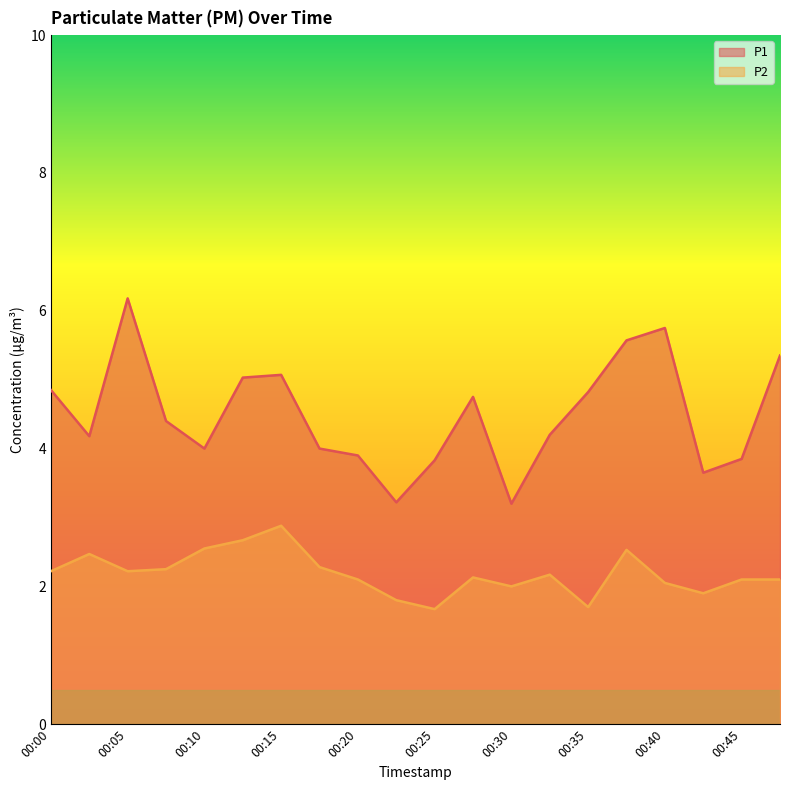

What are all the series names shown in the legend?

P1, P2